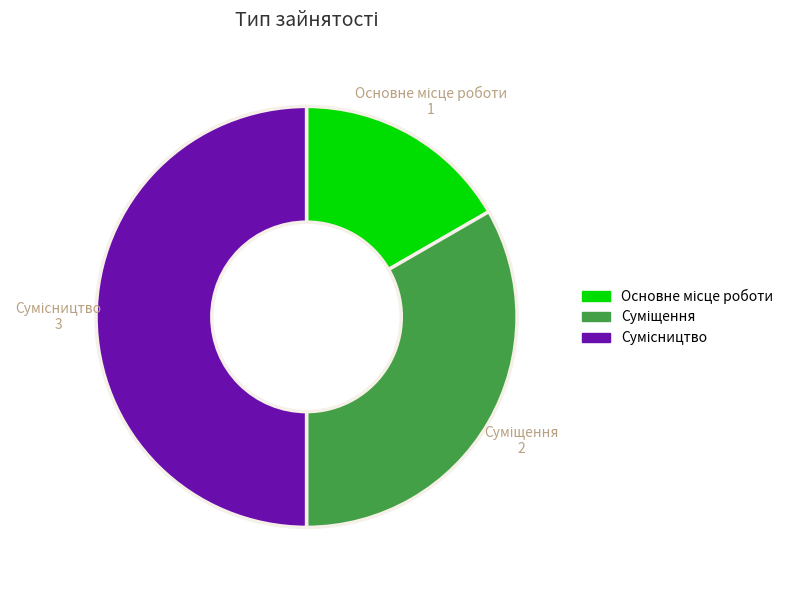

Which category has the biggest portion of the pie?

Сумісництво